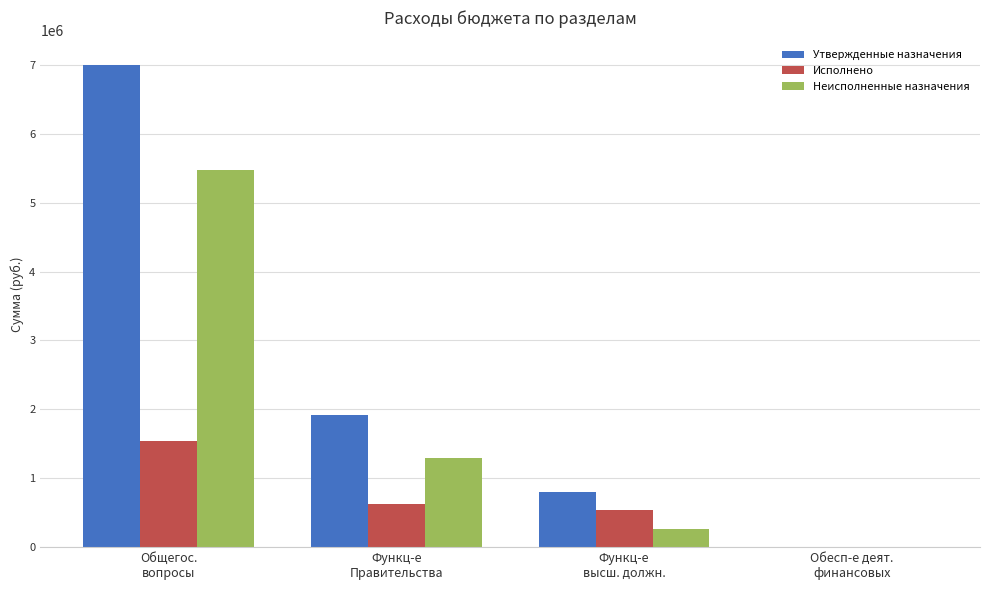

Does the chart contain stacked bars?

No